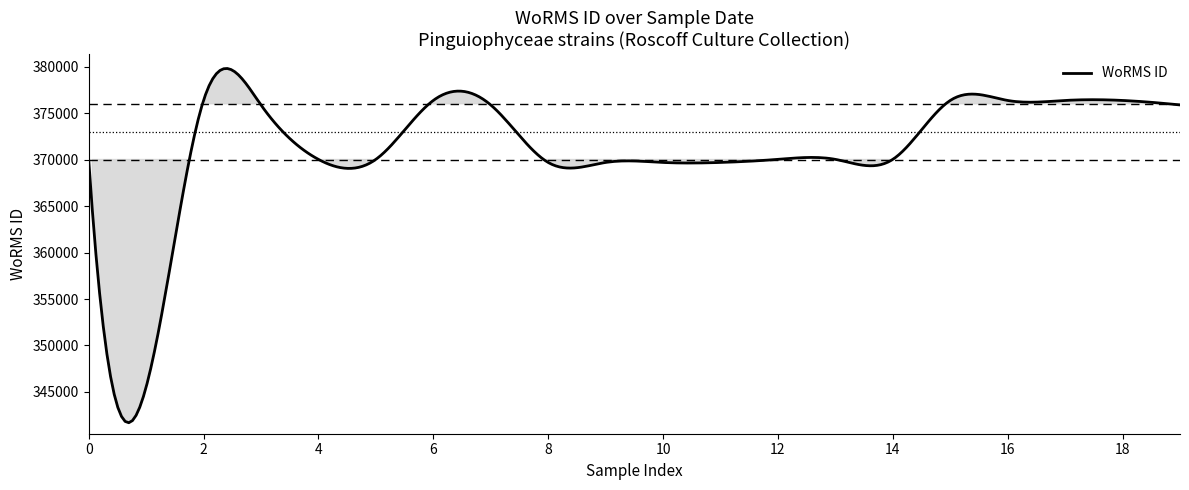

What is the minimum value shown in the chart?

341693.7